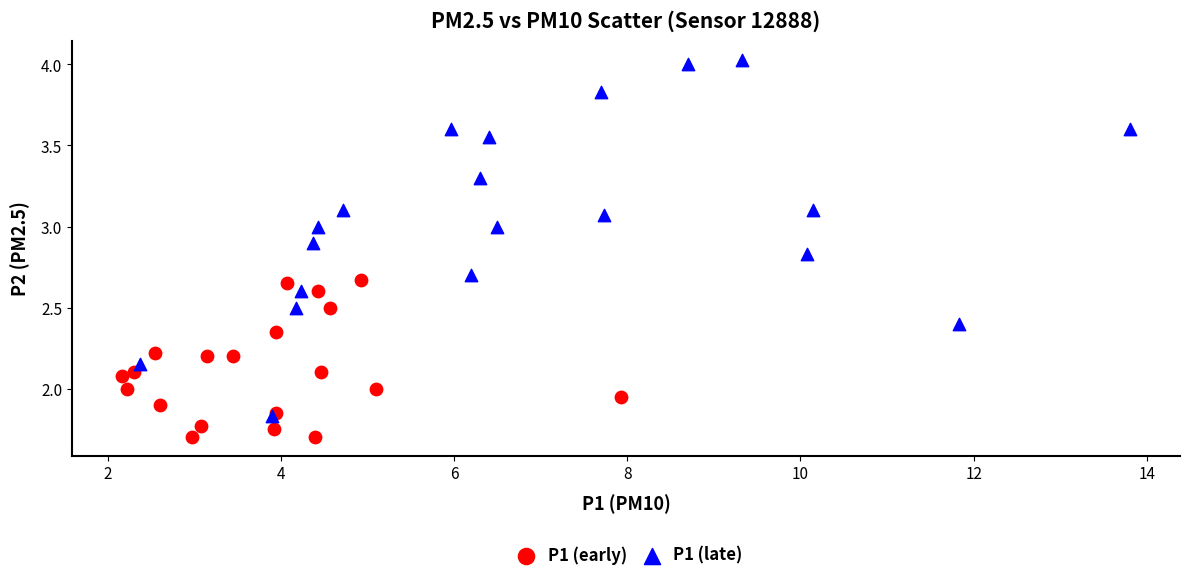

Which series contains the highest Y value?

P1 (late)